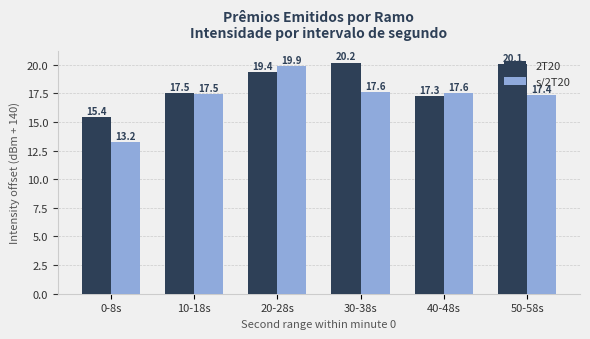

Are the bars horizontal?

No